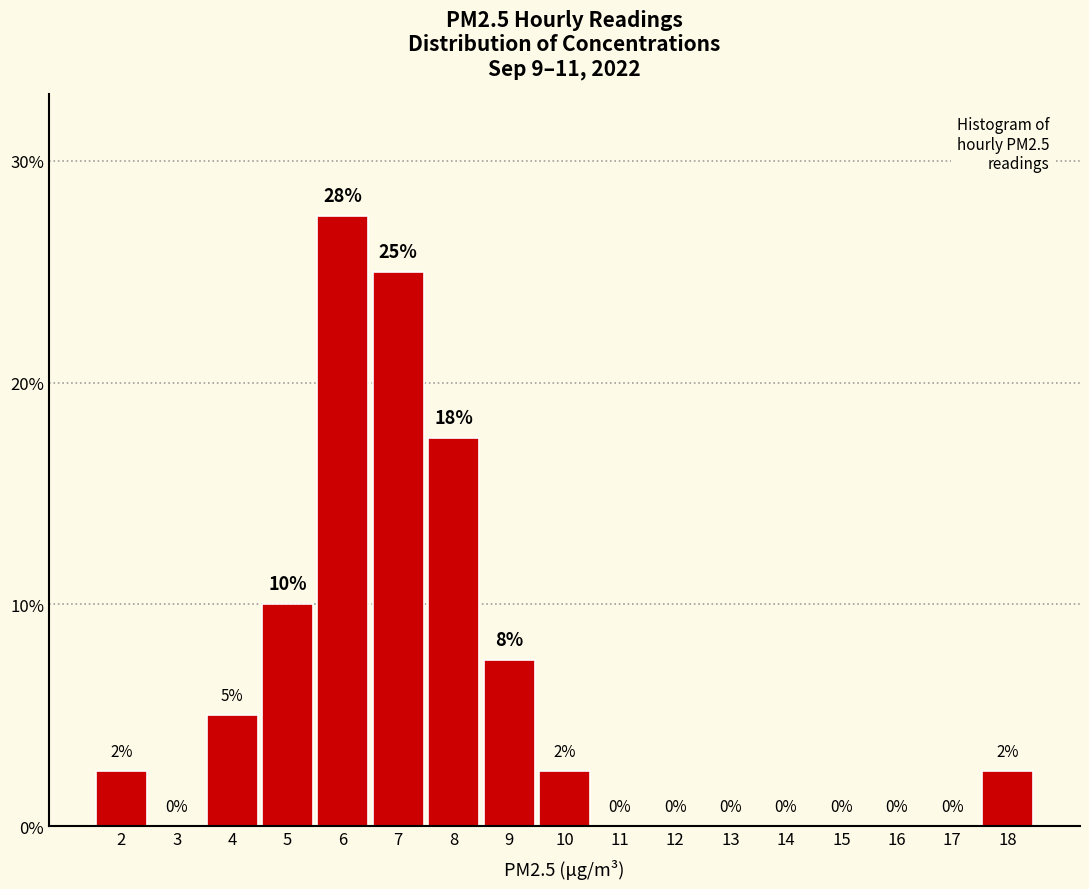

The value at 5 is 13.1. True or false?

False